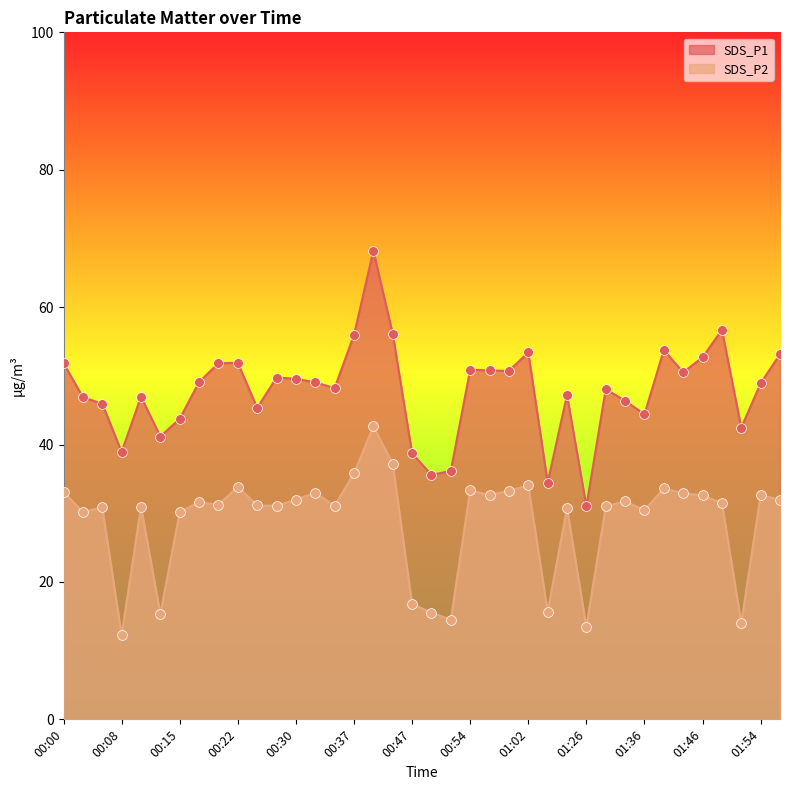

Is the value of SDS_P1 at 01:07 greater than the value of SDS_P2 at 00:35?

Yes